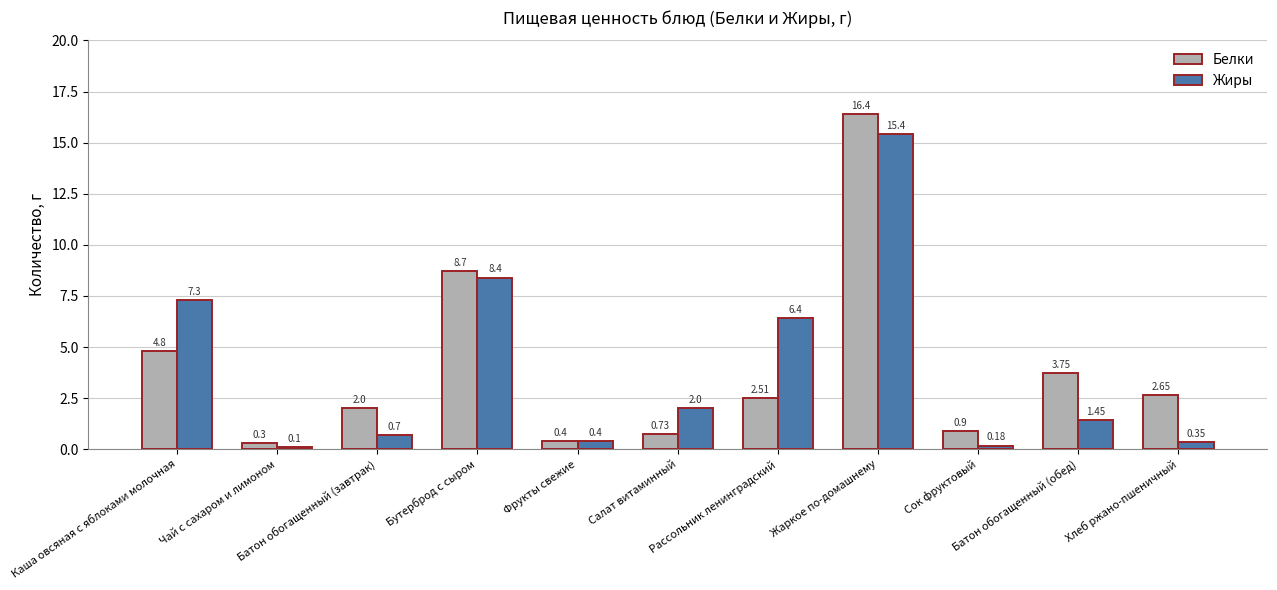

How many groups of bars are there?

11